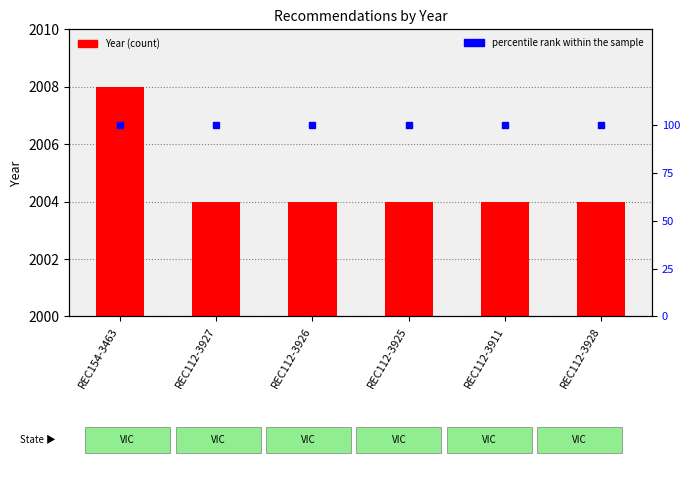

Reading right to left, extract all data points from this chart.

Year: REC112-3928=2004	REC112-3911=2004	REC112-3925=2004	REC112-3926=2004	REC112-3927=2004	REC154-3463=2008
percentile rank within the sample: REC112-3928=100	REC112-3911=100	REC112-3925=100	REC112-3926=100	REC112-3927=100	REC154-3463=100